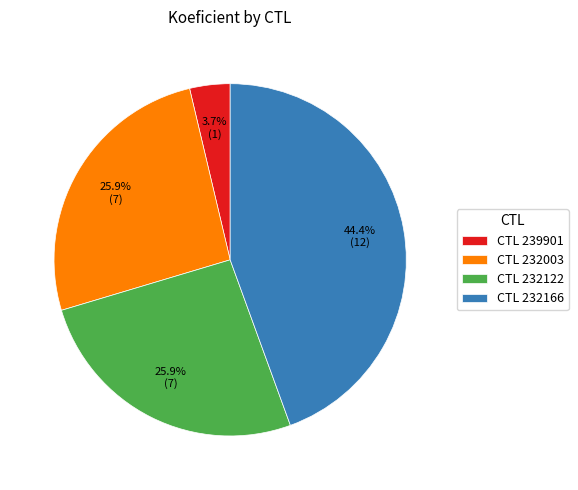

What is the ratio of the value at CTL 232166 to the value at CTL 232122?

1.7